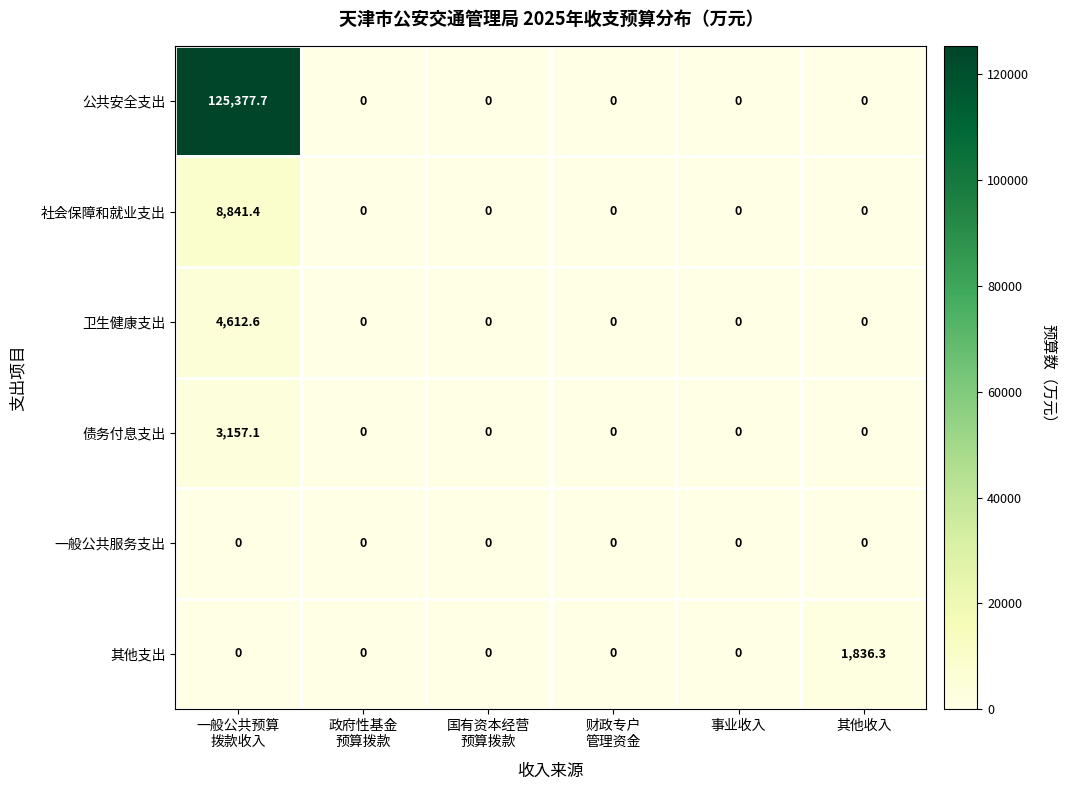

List the series in order of their peak value, highest first.

公共安全支出, 社会保障和就业支出, 卫生健康支出, 债务付息支出, 其他支出, 一般公共服务支出